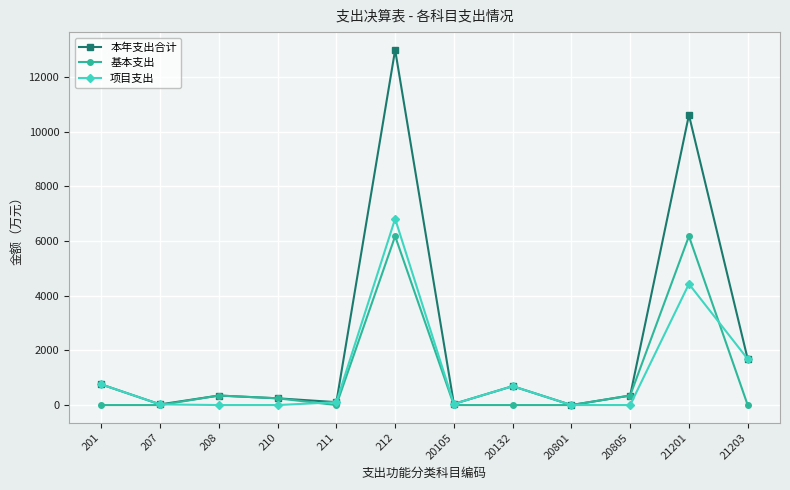

Which series has the largest total across all categories?

本年支出合计